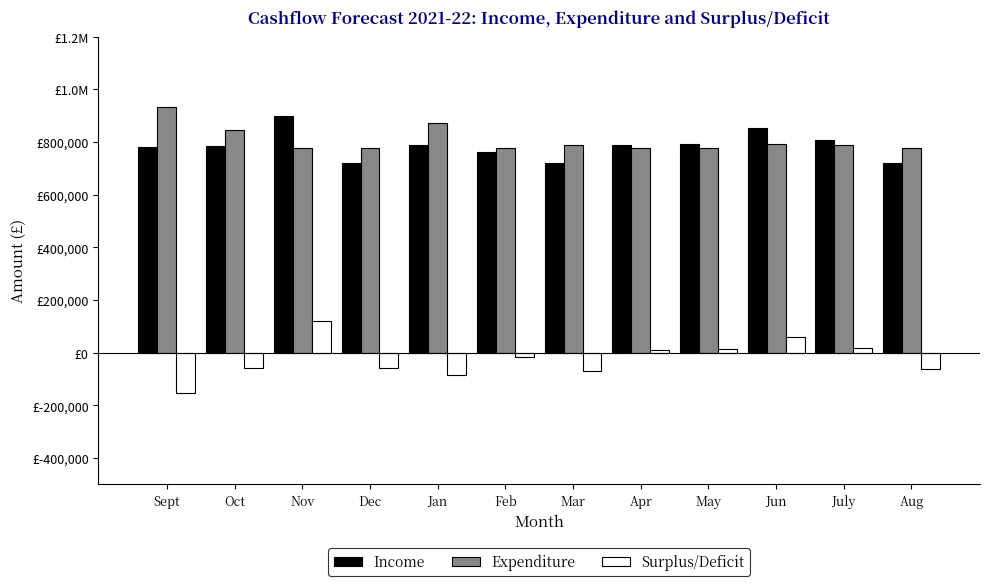

What is the sum of all Surplus/Deficit values?

-279924